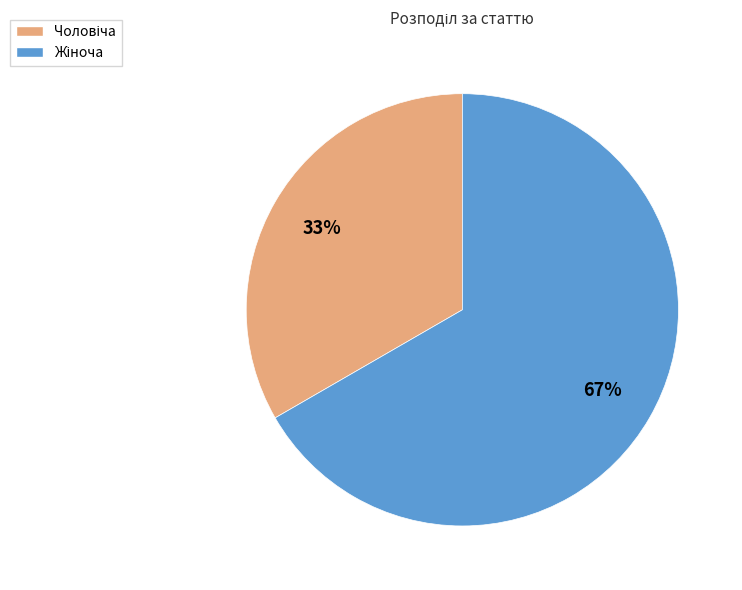

To the nearest percent, what is the average slice percentage?

50%